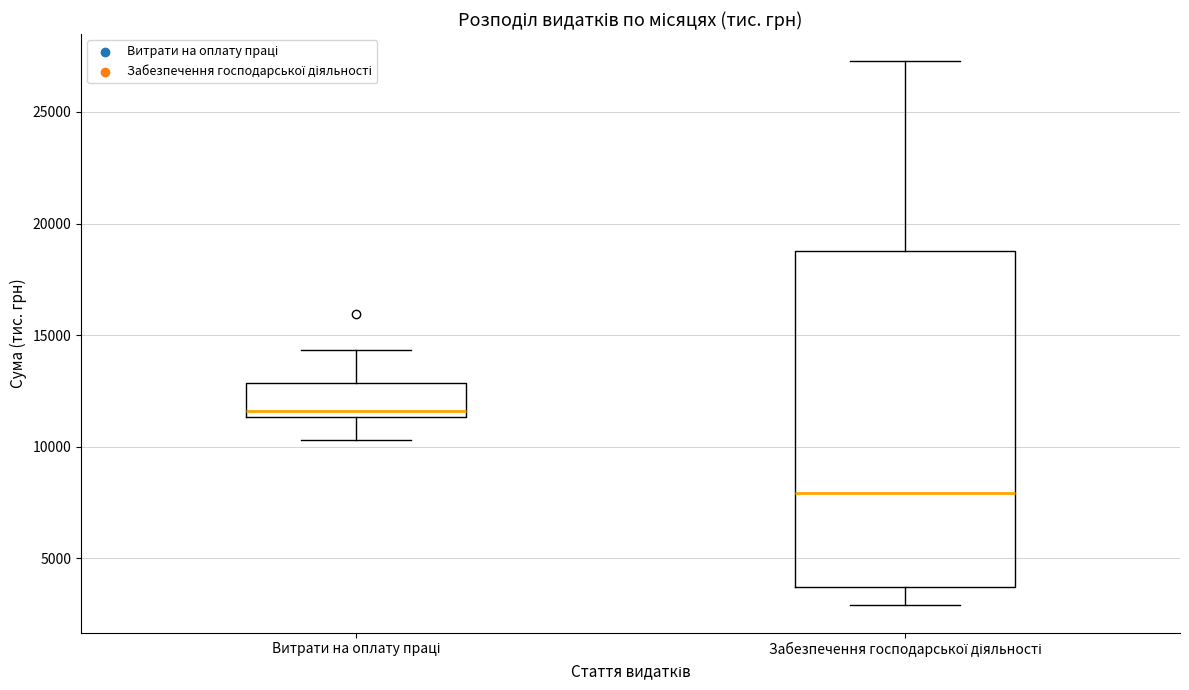

Where does the median line of the box for Забезпечення господарської діяльності sit on the y-axis? The values are not printed on the chart, so give them approximately, as read against the axis.

8000